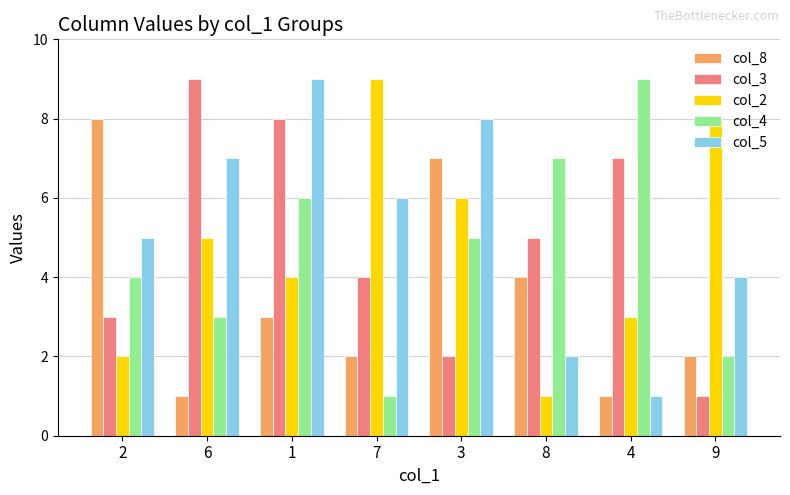

At how many categories does at least one series exceed 1?

8